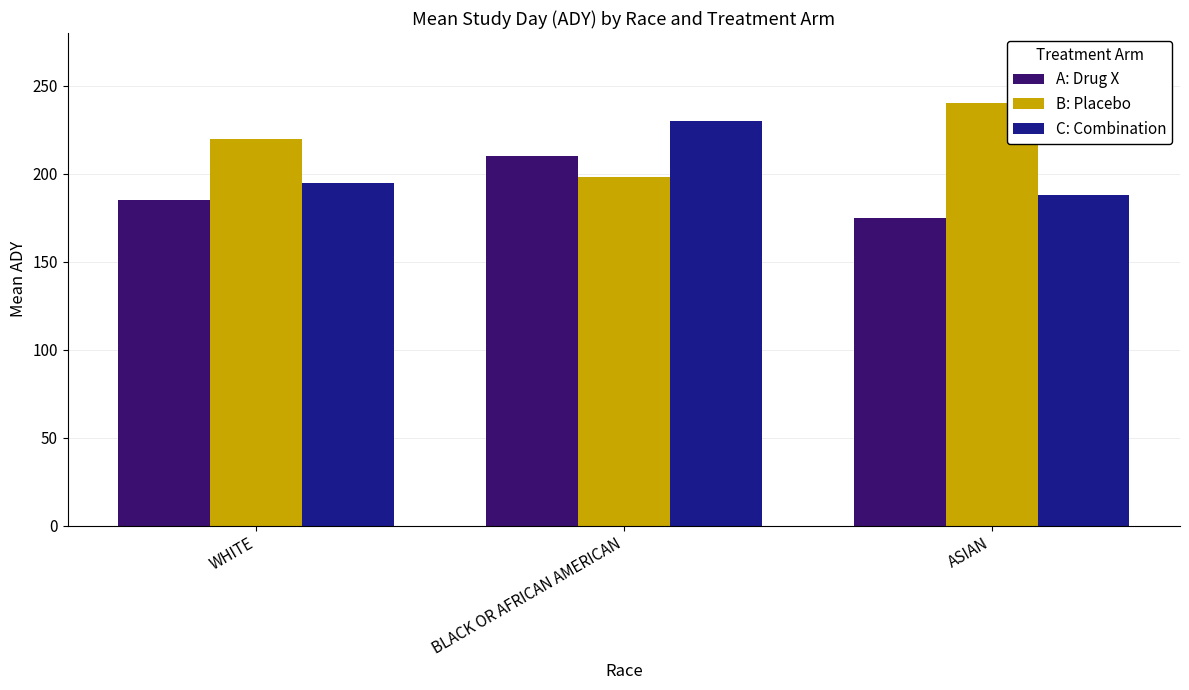

What is the difference between the maximum and minimum values in the B: Placebo series?

42